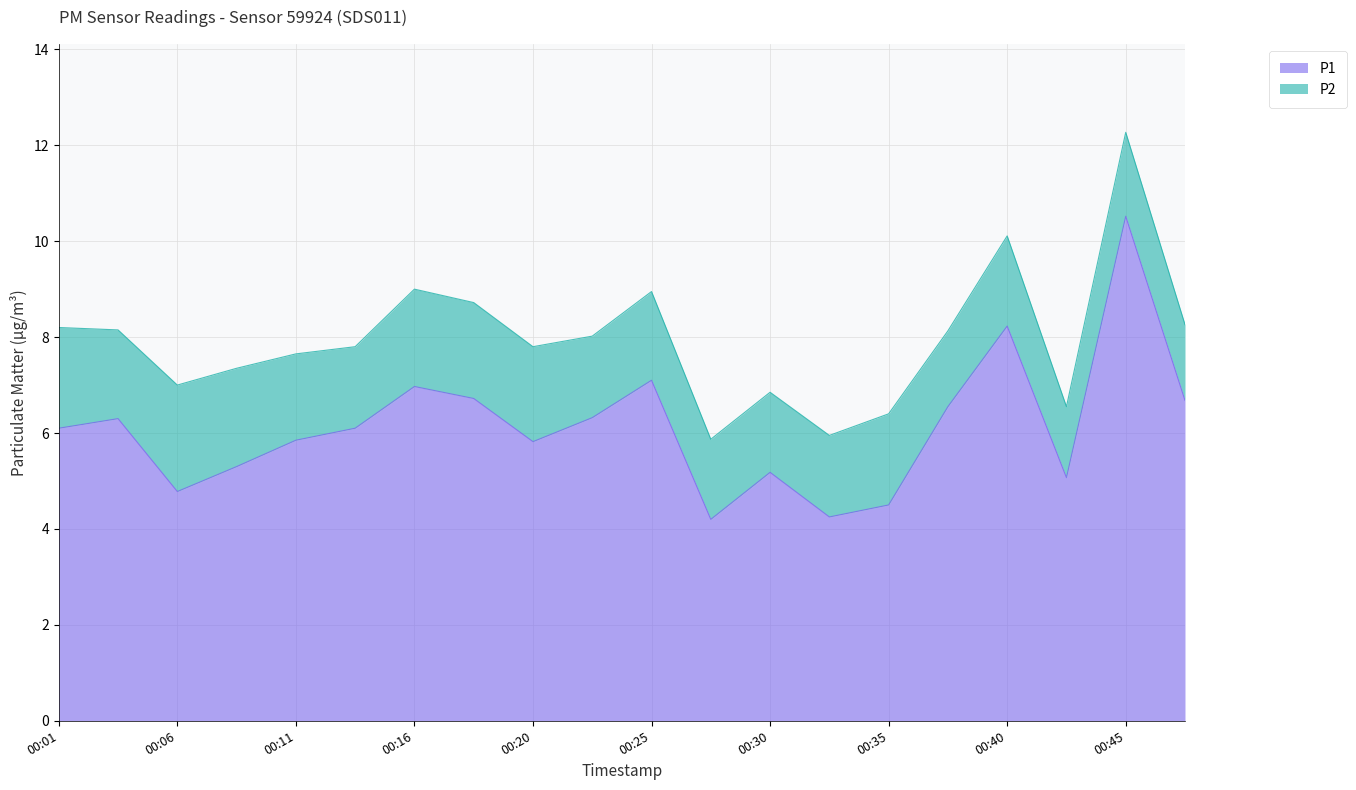

What is the average value?

6.1